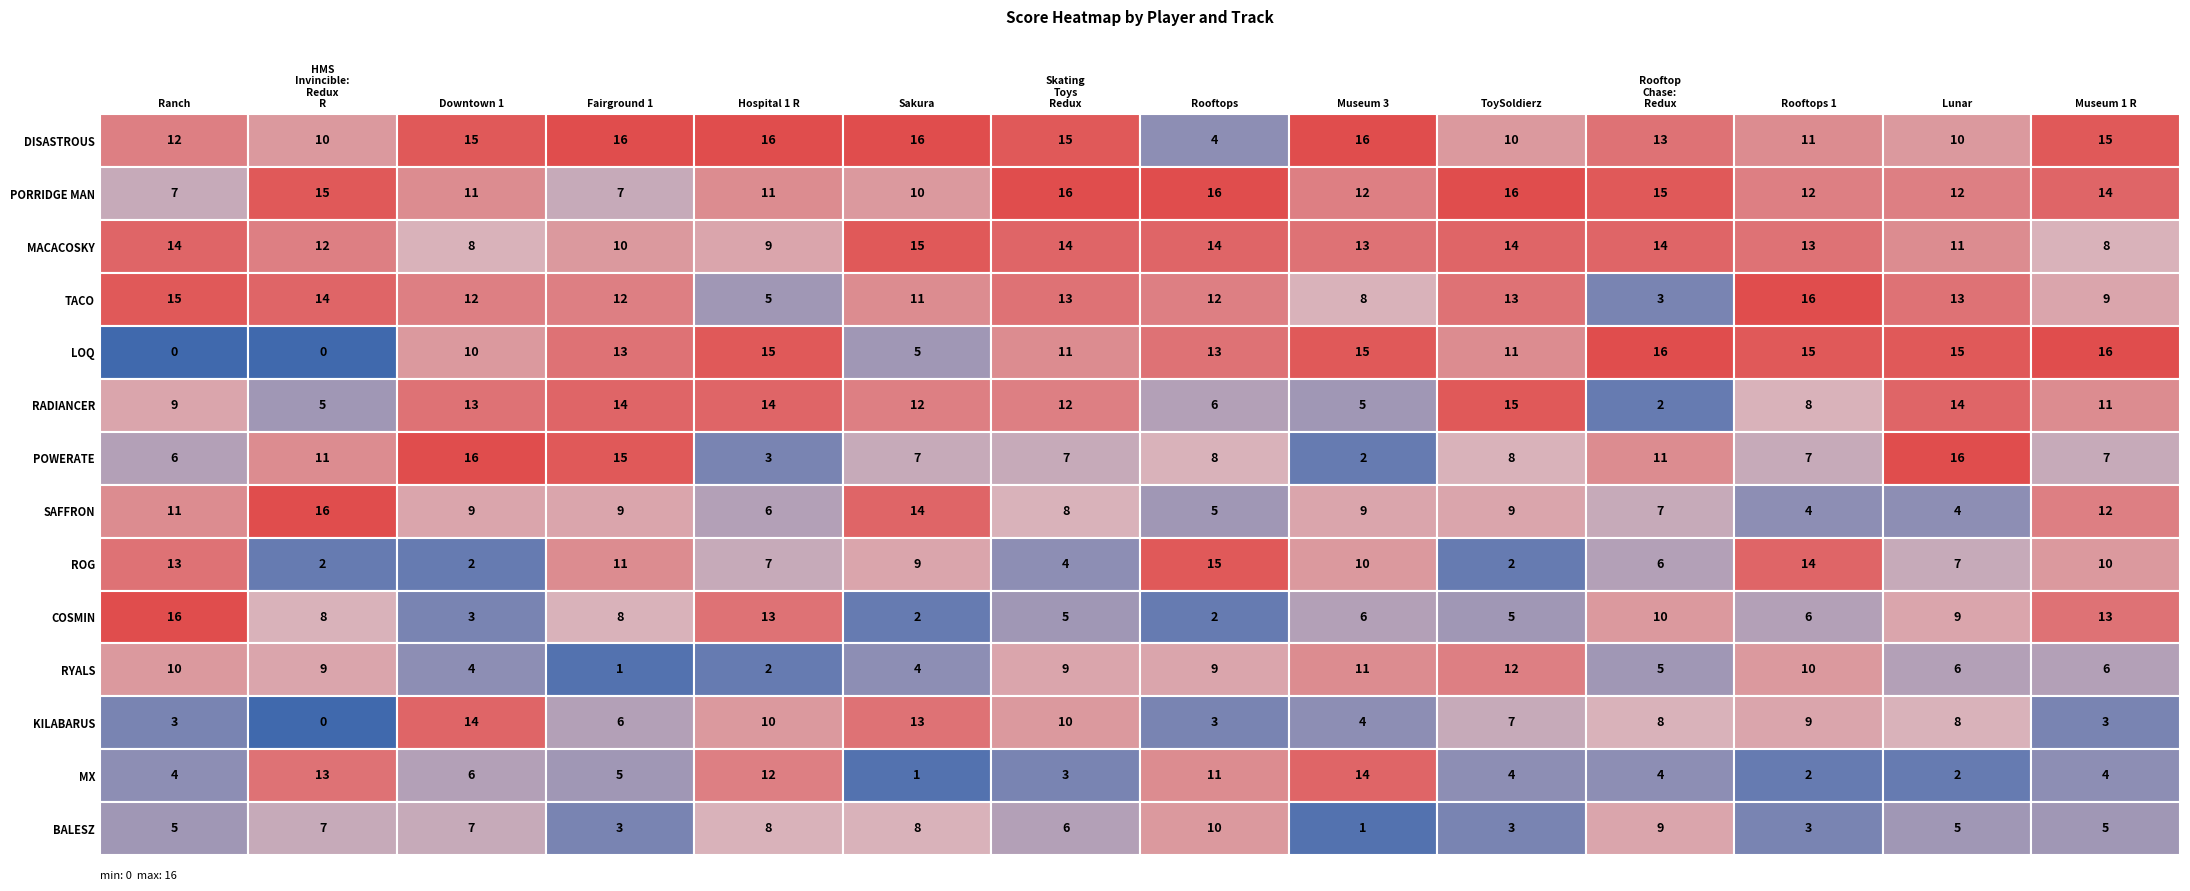

What is the highest value of the COSMIN series?

16